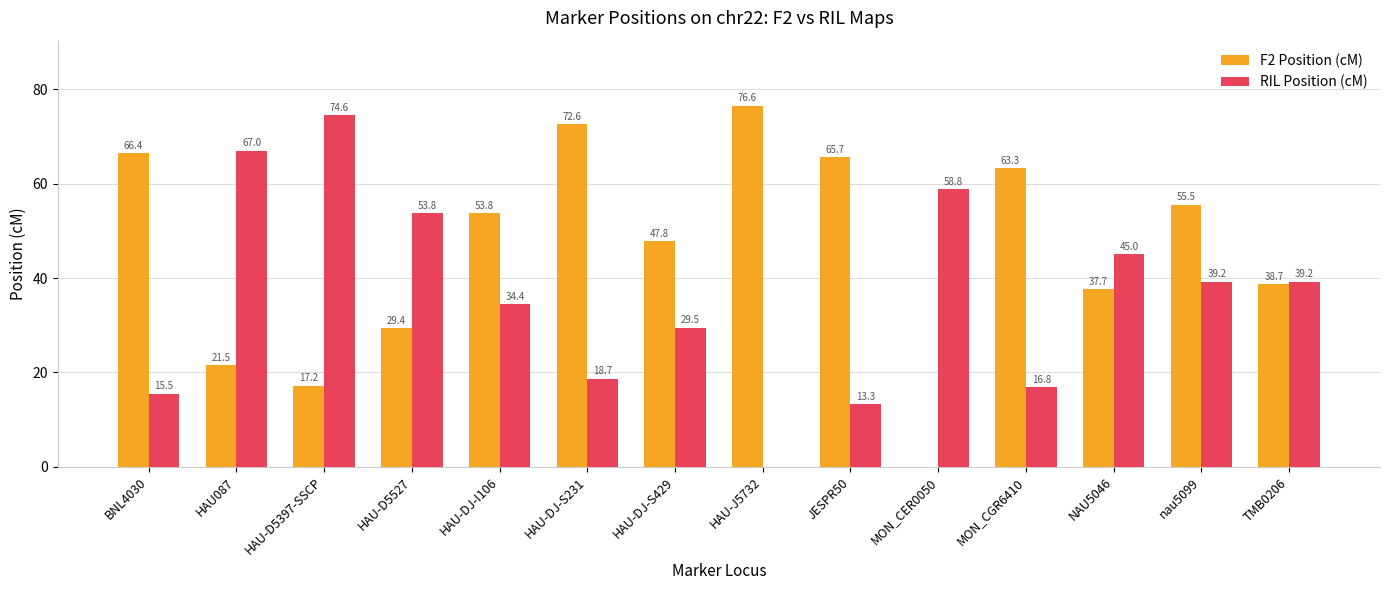

How many groups of bars are there?

14